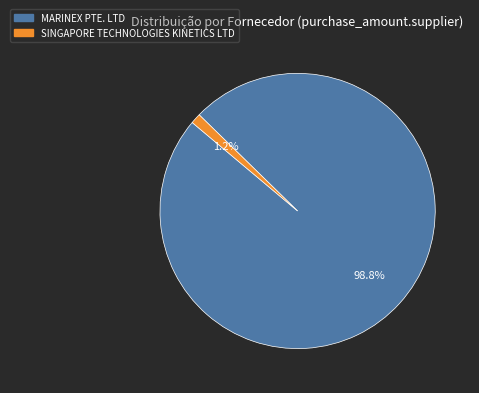

Which slice is the smallest?

SINGAPORE TECHNOLOGIES KINETICS LTD